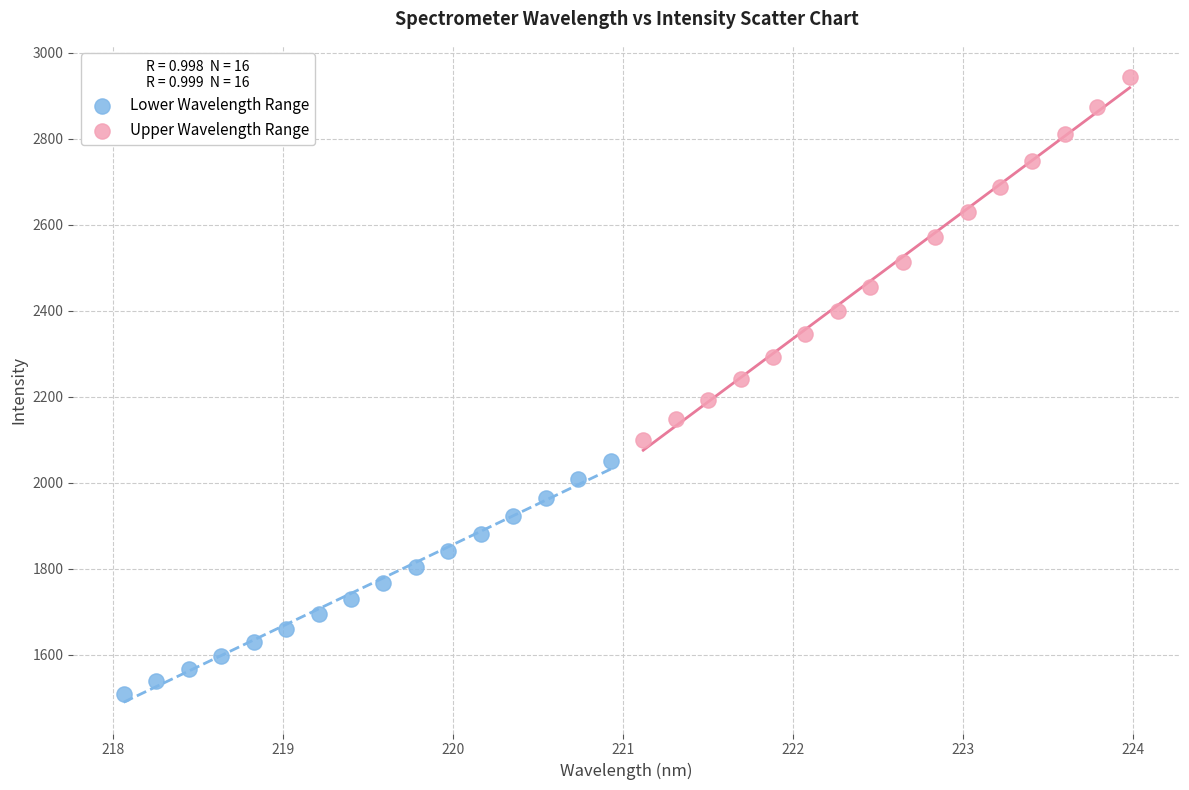

Which series contains the lowest Y value?

Lower Wavelength Range